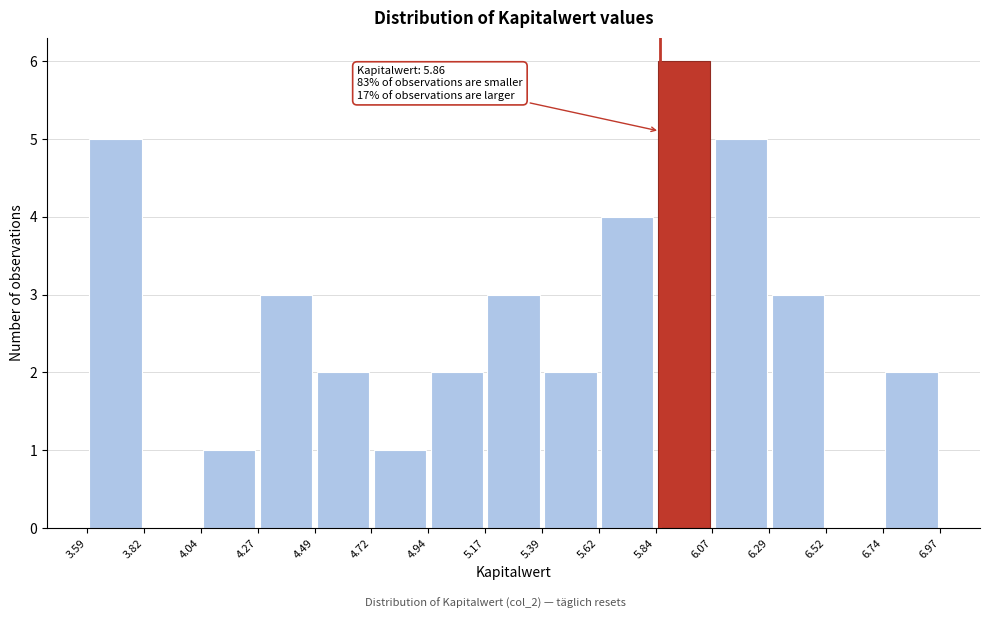

Which range on the x-axis has the tallest bar?

5.84 to 6.07